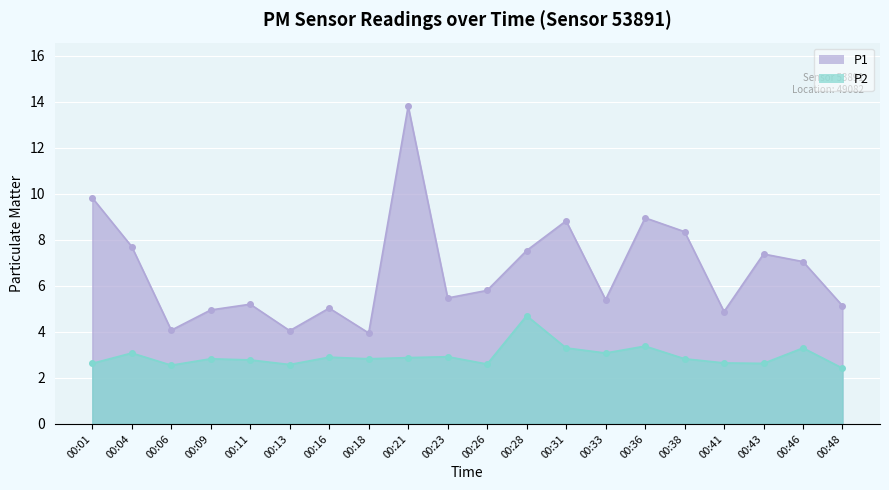

Which series has the largest range (max minus min)?

P1